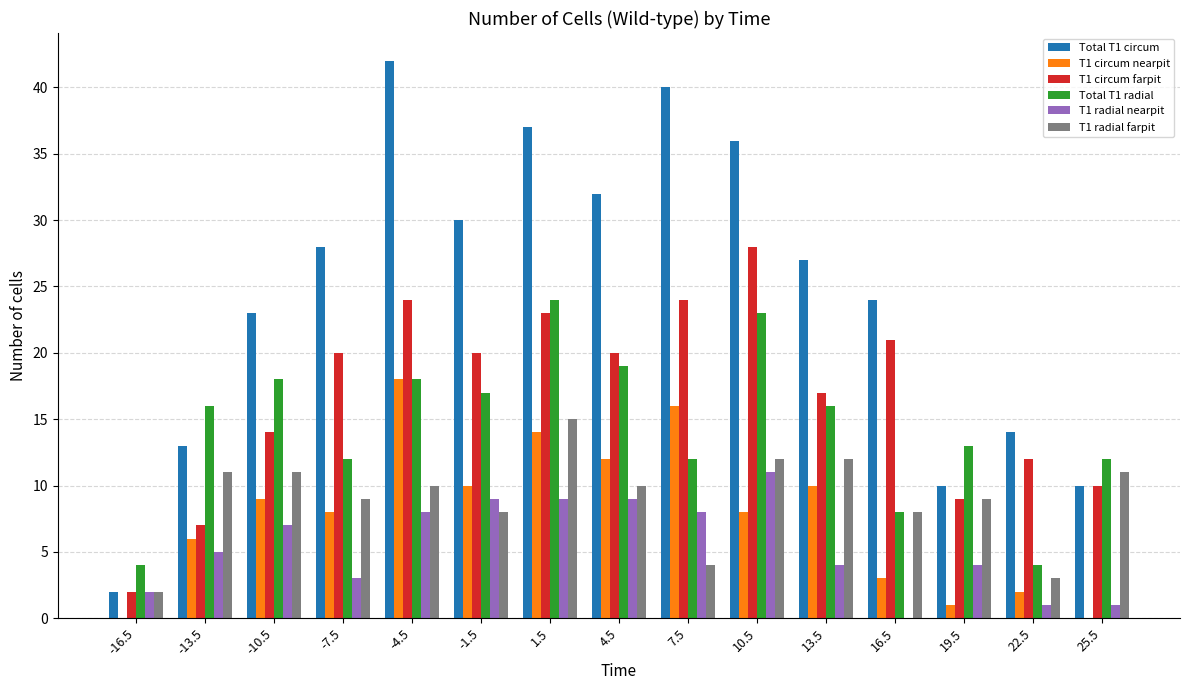

Reading left to right, what are all the values shown in this chart?

Total T1 circum: -16.5=2	-13.5=13	-10.5=23	-7.5=28	-4.5=42	-1.5=30	1.5=37	4.5=32	7.5=40	10.5=36	13.5=27	16.5=24	19.5=10	22.5=14	25.5=10
T1 circum nearpit: -16.5=0	-13.5=6	-10.5=9	-7.5=8	-4.5=18	-1.5=10	1.5=14	4.5=12	7.5=16	10.5=8	13.5=10	16.5=3	19.5=1	22.5=2	25.5=0
T1 circum farpit: -16.5=2	-13.5=7	-10.5=14	-7.5=20	-4.5=24	-1.5=20	1.5=23	4.5=20	7.5=24	10.5=28	13.5=17	16.5=21	19.5=9	22.5=12	25.5=10
Total T1 radial: -16.5=4	-13.5=16	-10.5=18	-7.5=12	-4.5=18	-1.5=17	1.5=24	4.5=19	7.5=12	10.5=23	13.5=16	16.5=8	19.5=13	22.5=4	25.5=12
T1 radial nearpit: -16.5=2	-13.5=5	-10.5=7	-7.5=3	-4.5=8	-1.5=9	1.5=9	4.5=9	7.5=8	10.5=11	13.5=4	16.5=0	19.5=4	22.5=1	25.5=1
T1 radial farpit: -16.5=2	-13.5=11	-10.5=11	-7.5=9	-4.5=10	-1.5=8	1.5=15	4.5=10	7.5=4	10.5=12	13.5=12	16.5=8	19.5=9	22.5=3	25.5=11